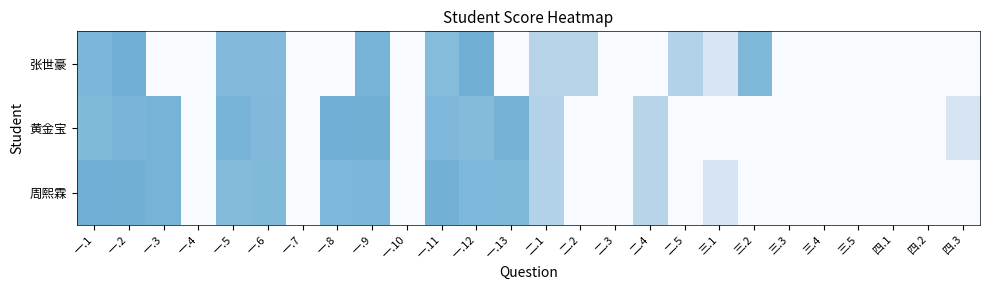

What is the total value across all series at 一.11?

10.4